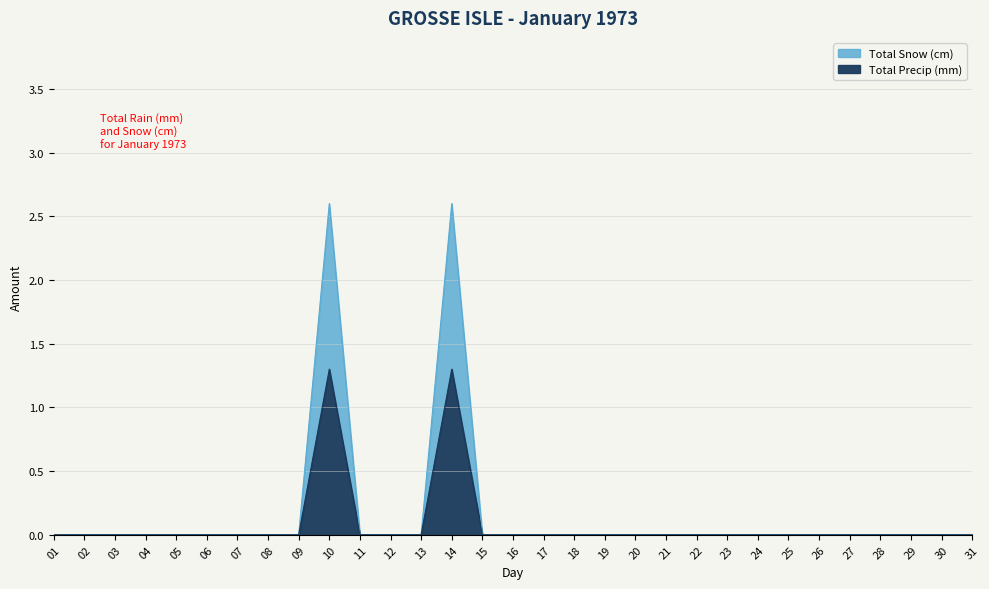

Rank the series at 20 from lowest to highest value.

Total Snow (cm), Total Precip (mm)